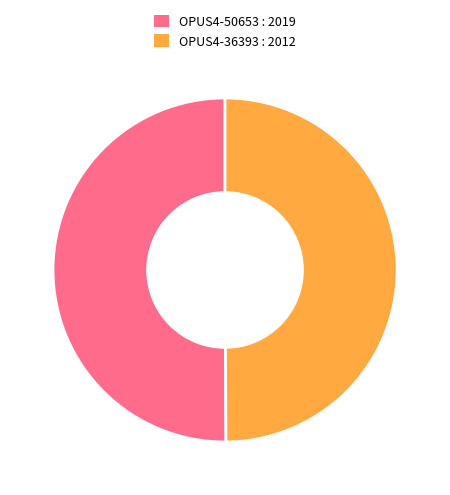

Is it true that OPUS4-50653 is 50% of the pie?

True